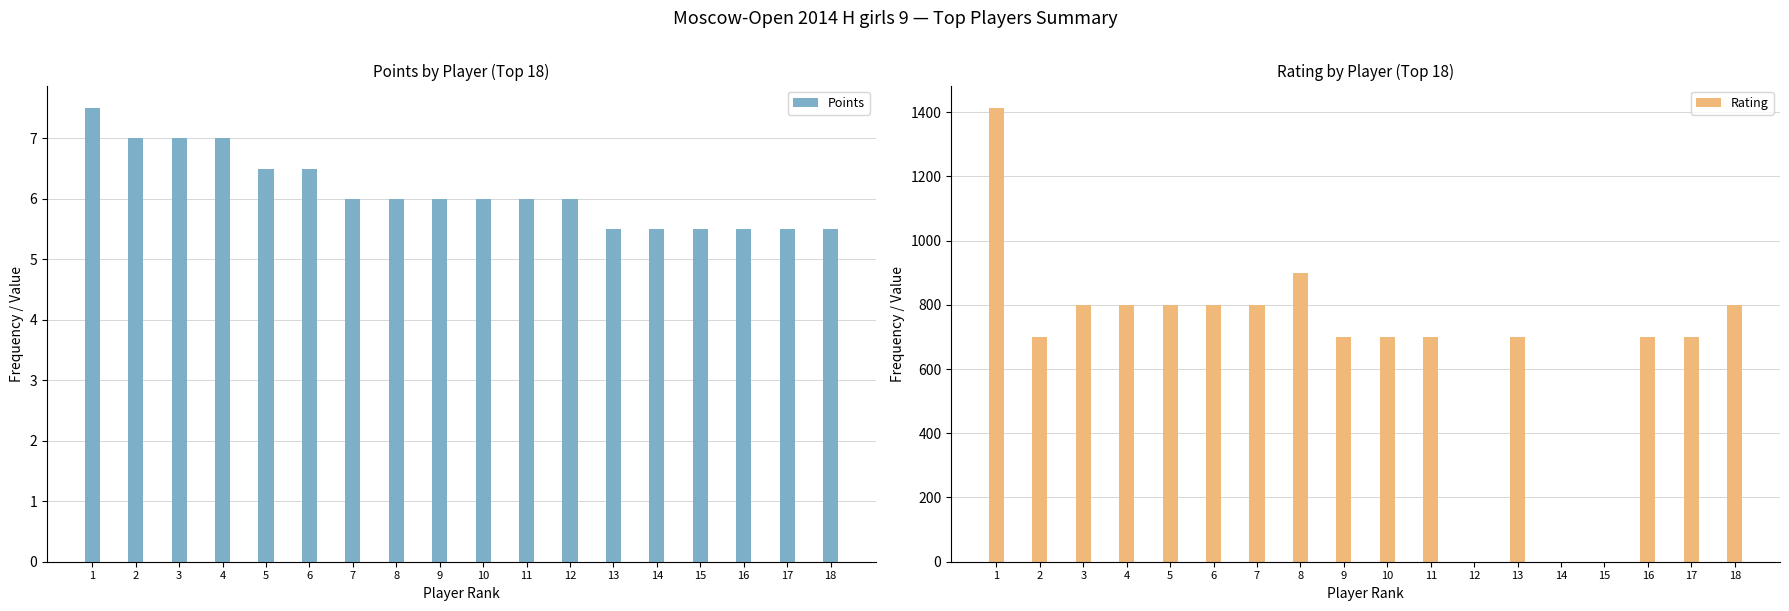

Rank the series at 16 from lowest to highest value.

Points, Rating